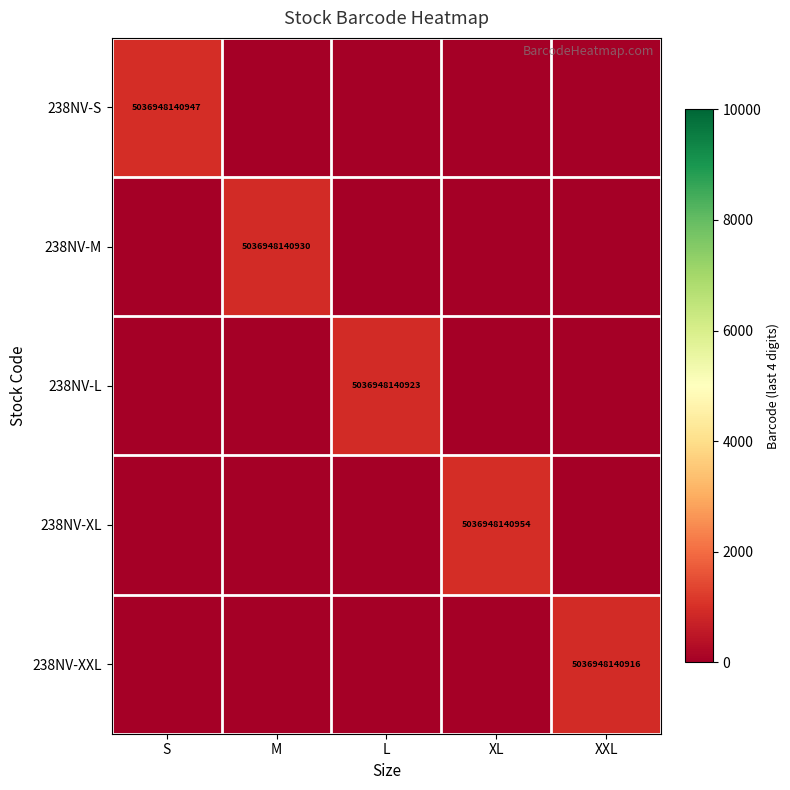

True or false: 238NV-XL has a value of 5036948140954 at XL.

True